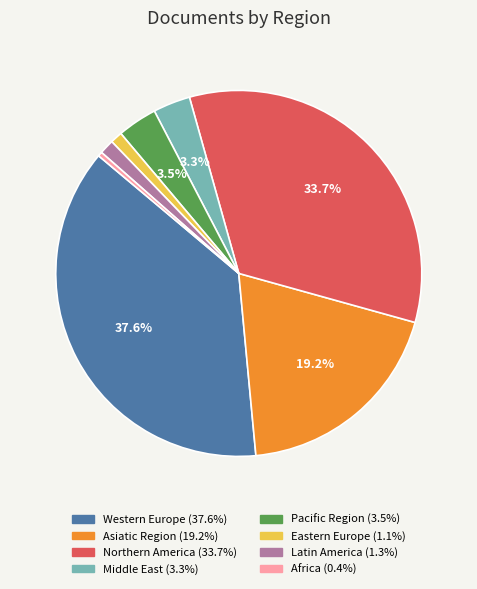

Combined, do Middle East and Northern America account for over 50%?

No